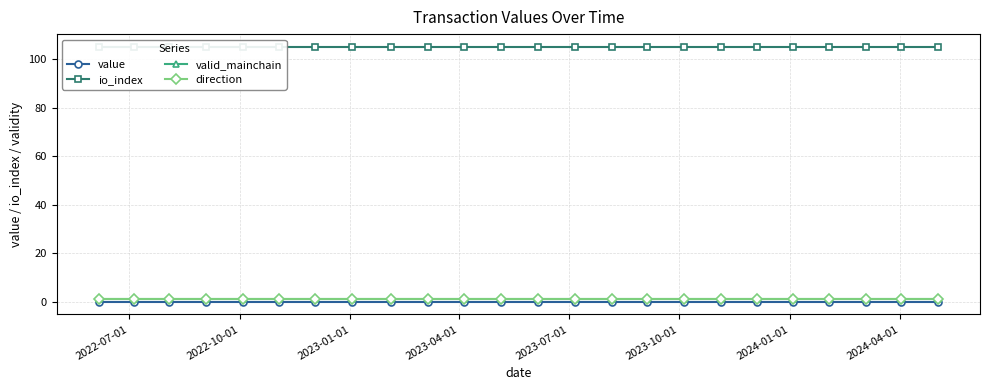

What is the greatest value displayed?

105.0